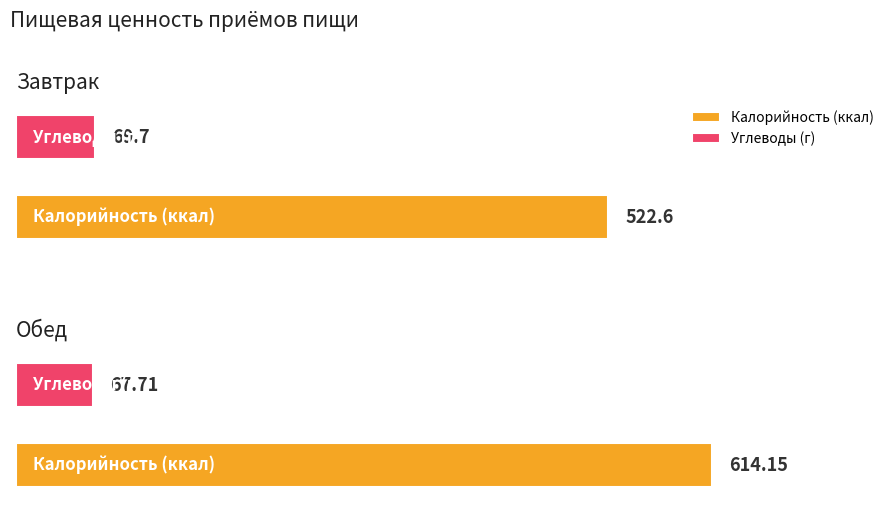

Between Завтрак and Обед, which is larger?

Обед